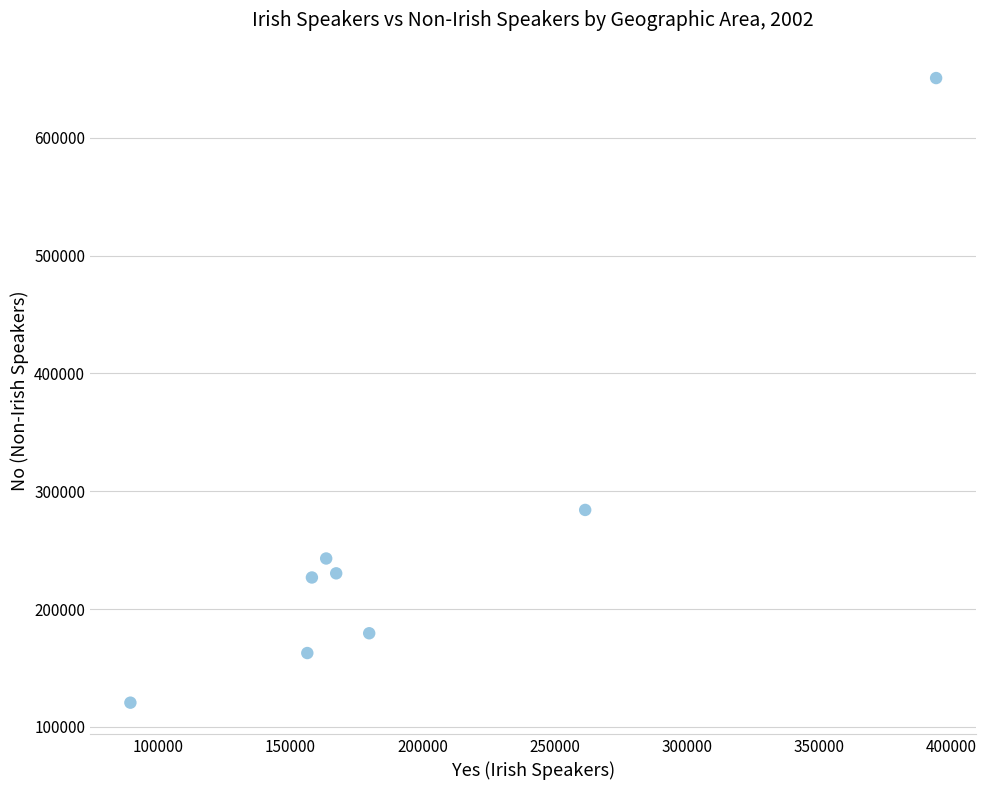

What Y value in the scatter plot is closest to 385607?

284103